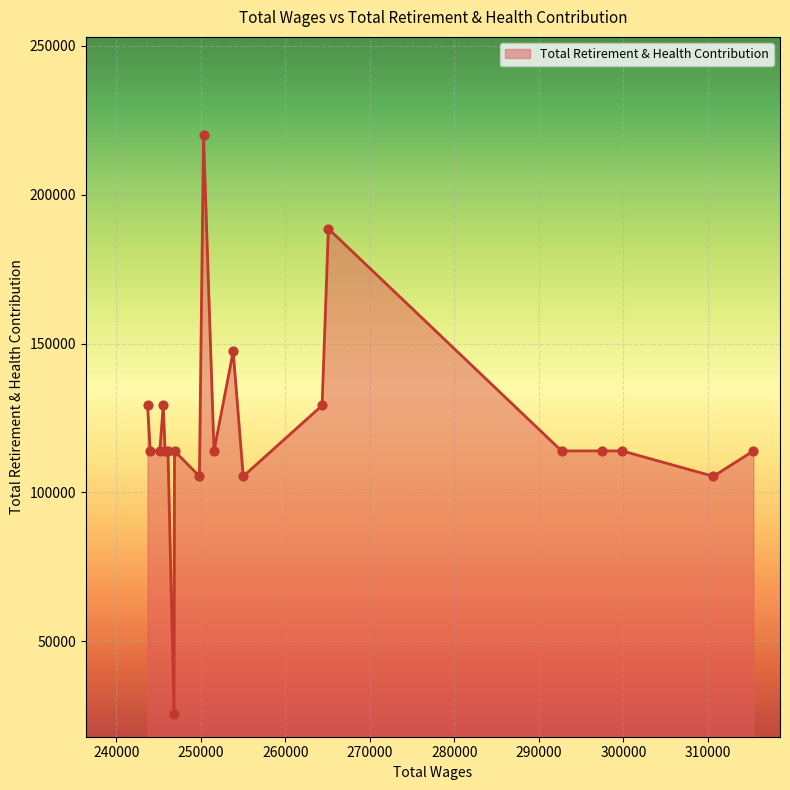

What is the greatest value displayed?

219985